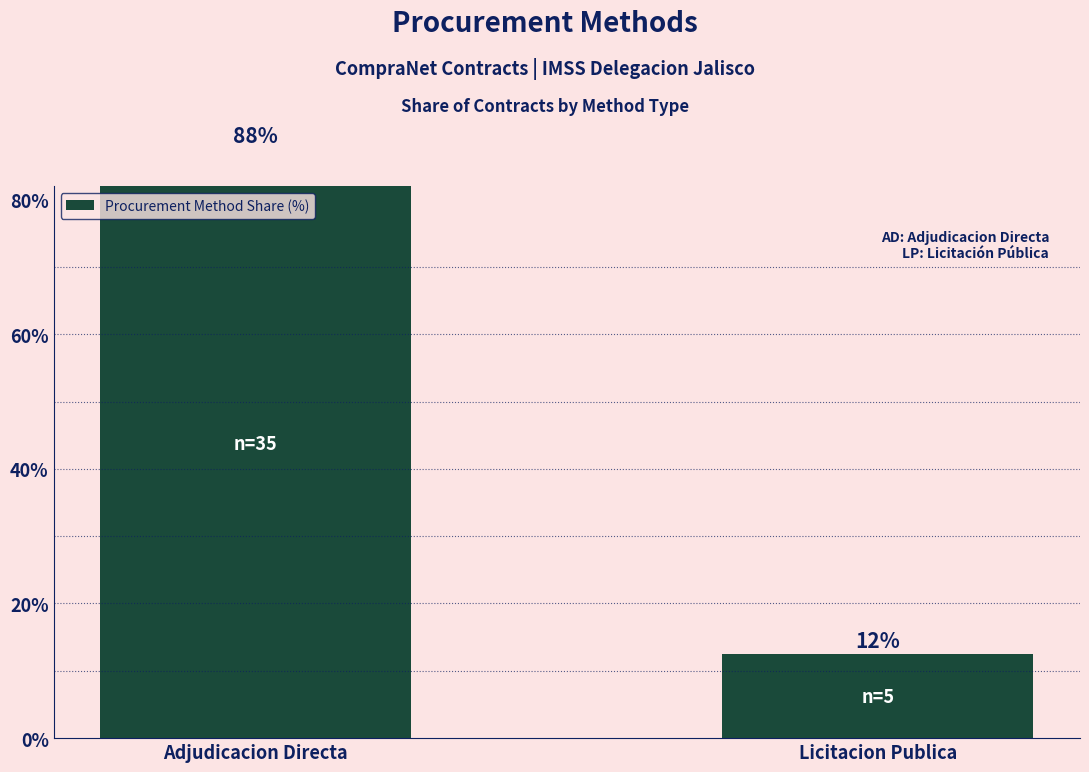

Which has a higher value, Licitacion Publica or Adjudicacion Directa?

Adjudicacion Directa